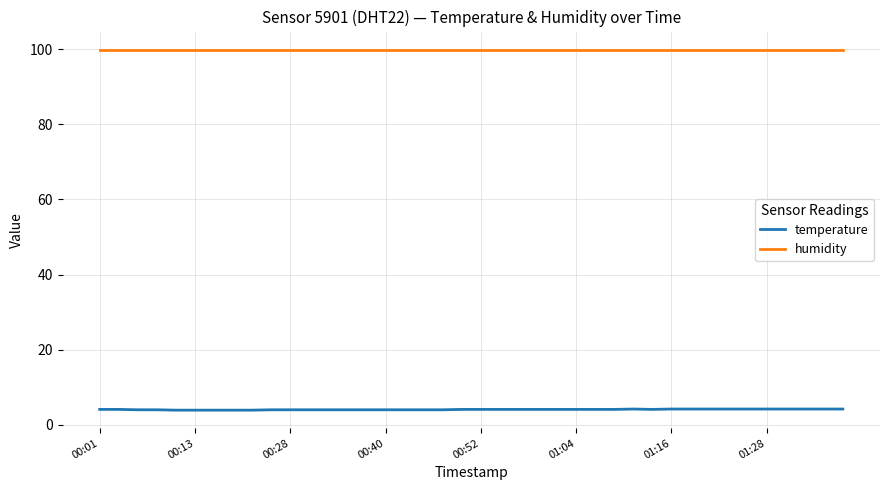

True or false: humidity and temperature intersect in this chart.

False